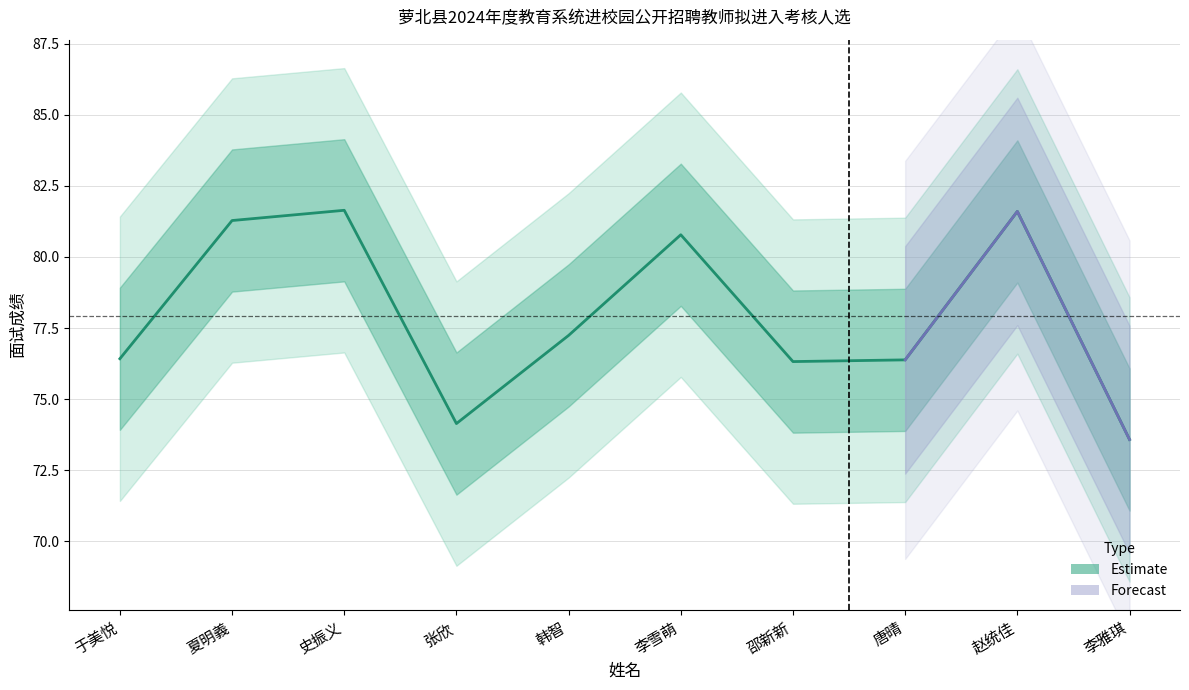

What is the change in value from 李雪萌 to 唐晴?

-4.4